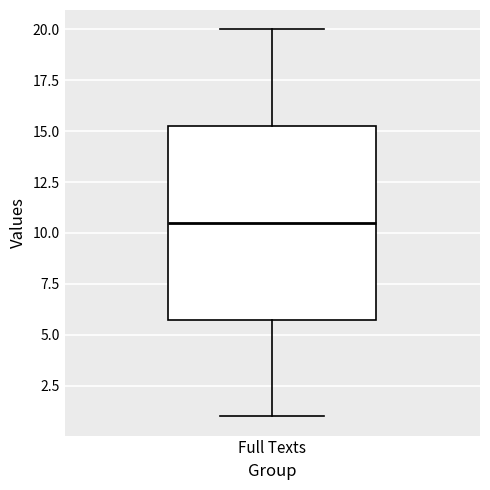

Read this box plot against the y-axis: the position of the median line, the range covered by the box, and the ends of both whiskers. The values are not printed on the chart, so give them approximately, as read against the axis.

median 10.5, box 6.0 to 15.5, whiskers 1.0 to 20.0